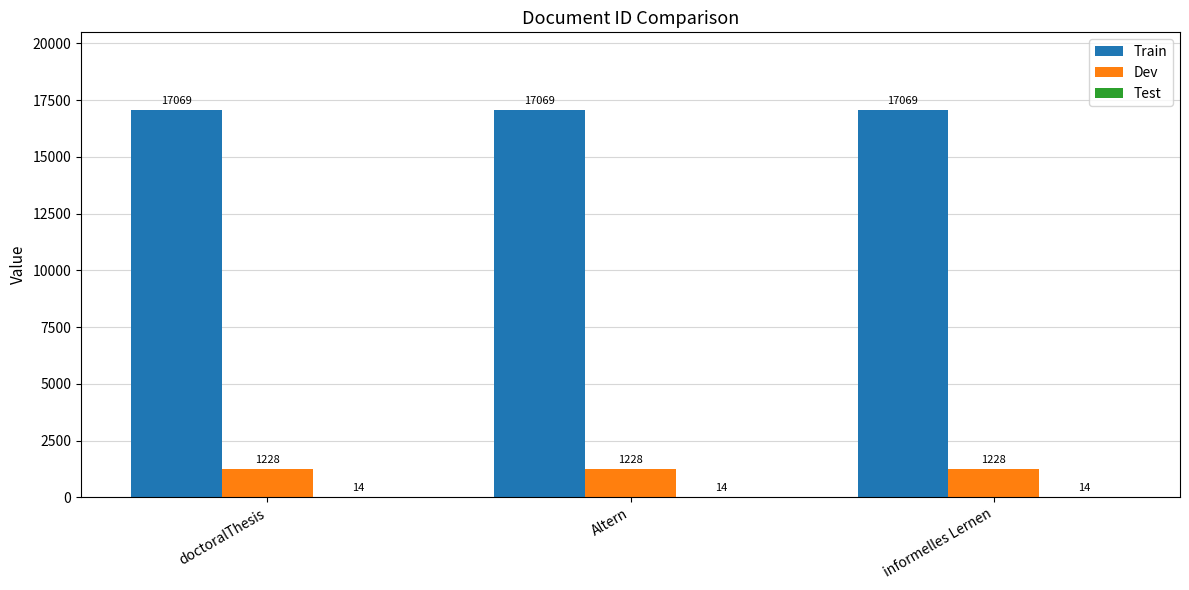

What is the total value across all series at doctoralThesis?

18311